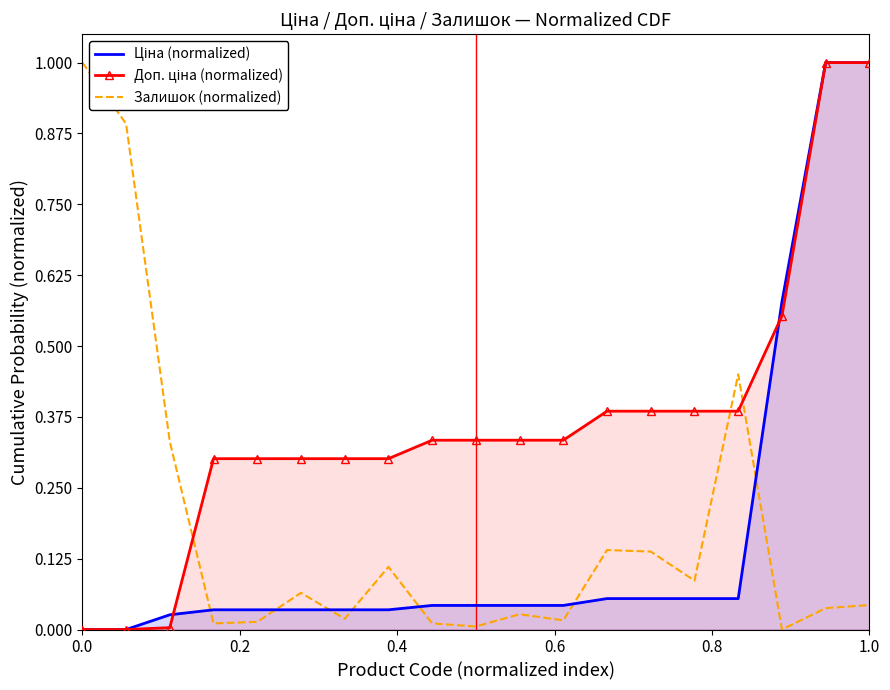

What is the spread (max minus min) of values at 0.0?

1.0